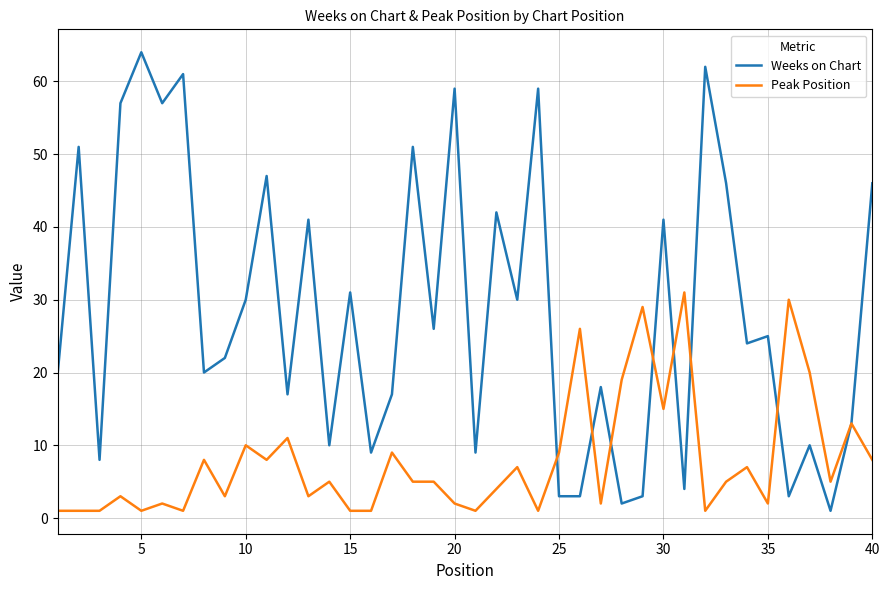

Which series has the largest range (max minus min)?

Weeks on Chart